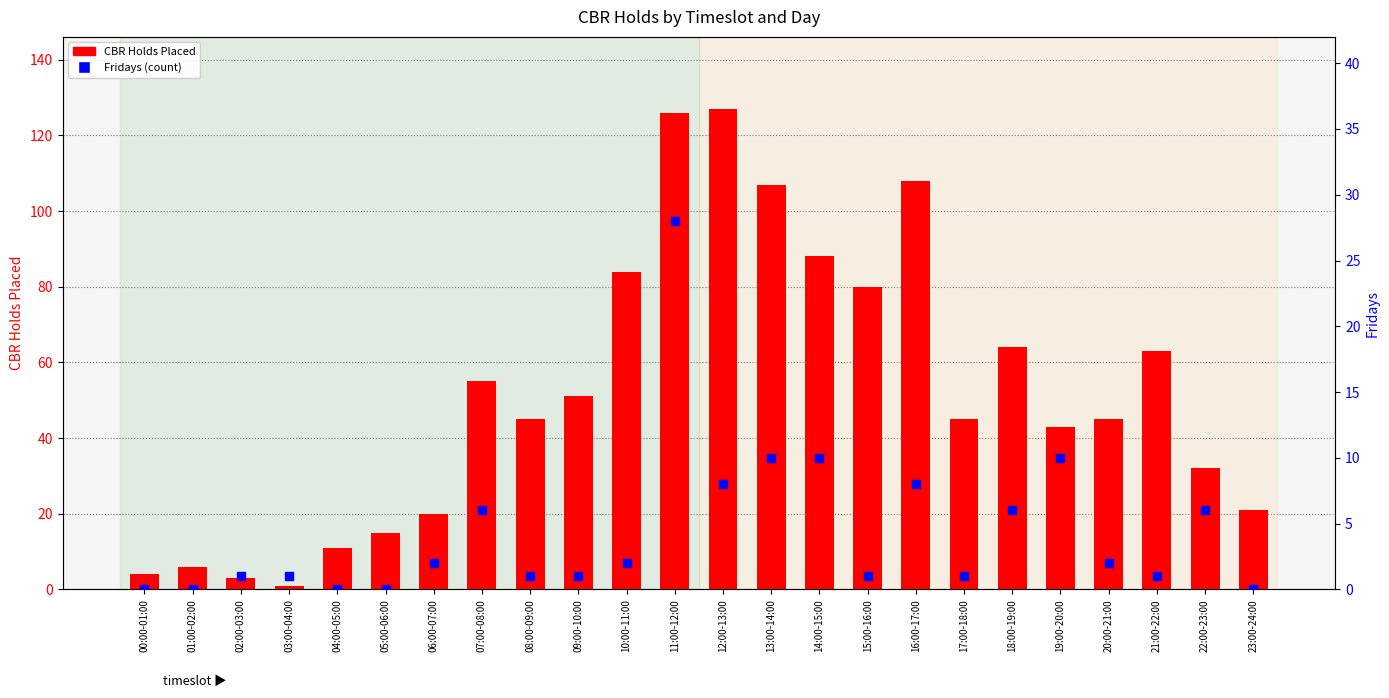

Which series contains the lowest Y value?

Fridays